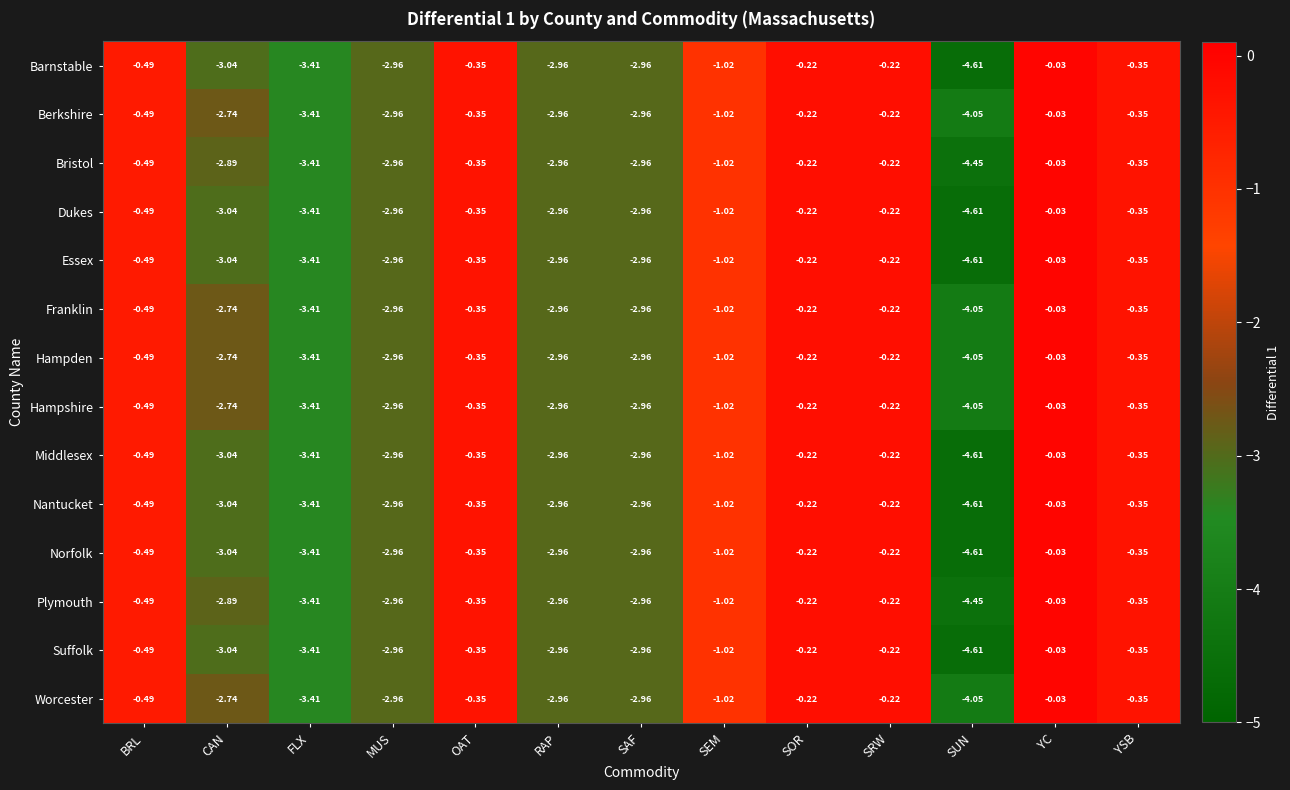

At which label does Norfolk first exceed -1?

BRL